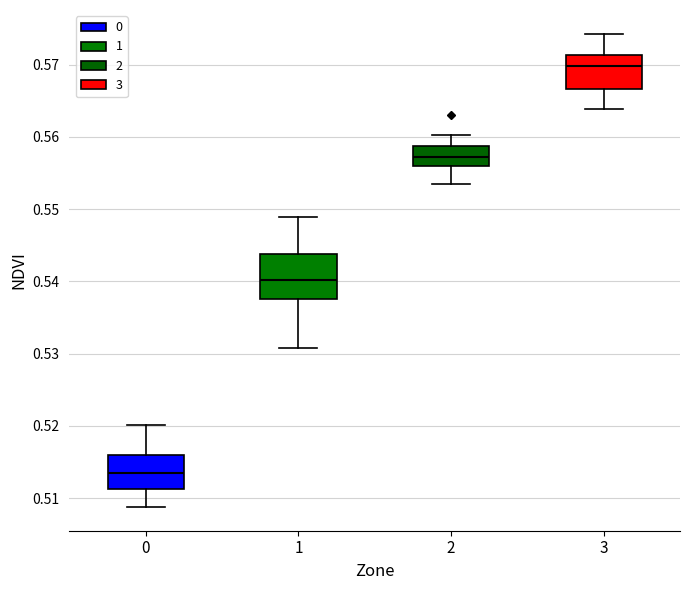

Which box is the tallest, from its lower edge to its upper edge?

1